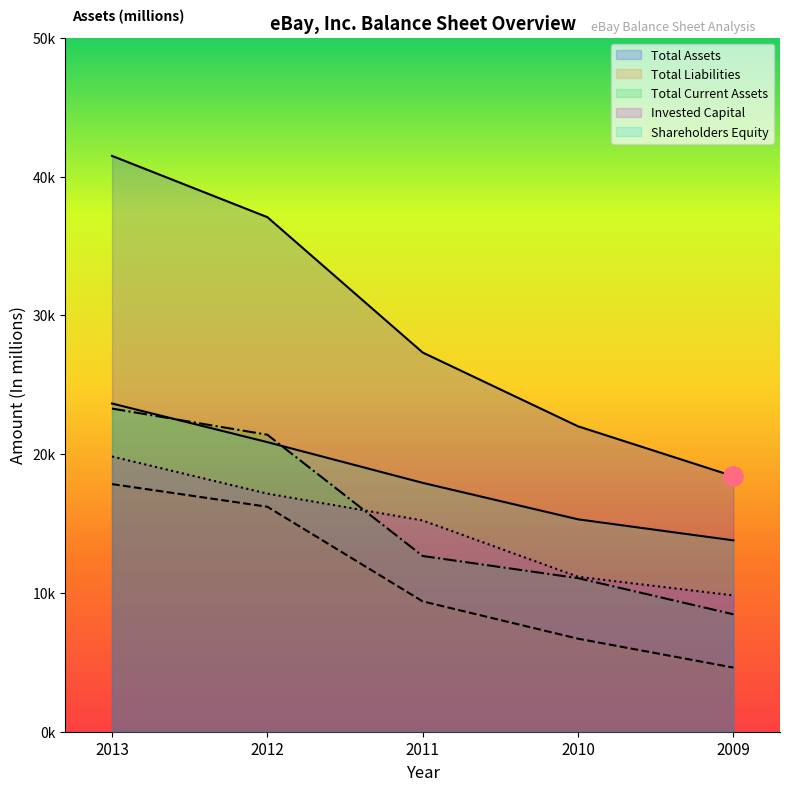

True or false: Total Current Assets has more than 2 points higher than both neighbors.

False